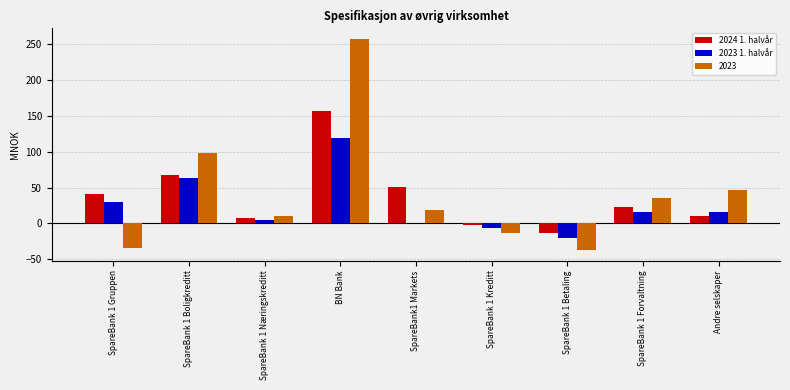

At which category does the chart reach its peak across all series?

BN Bank